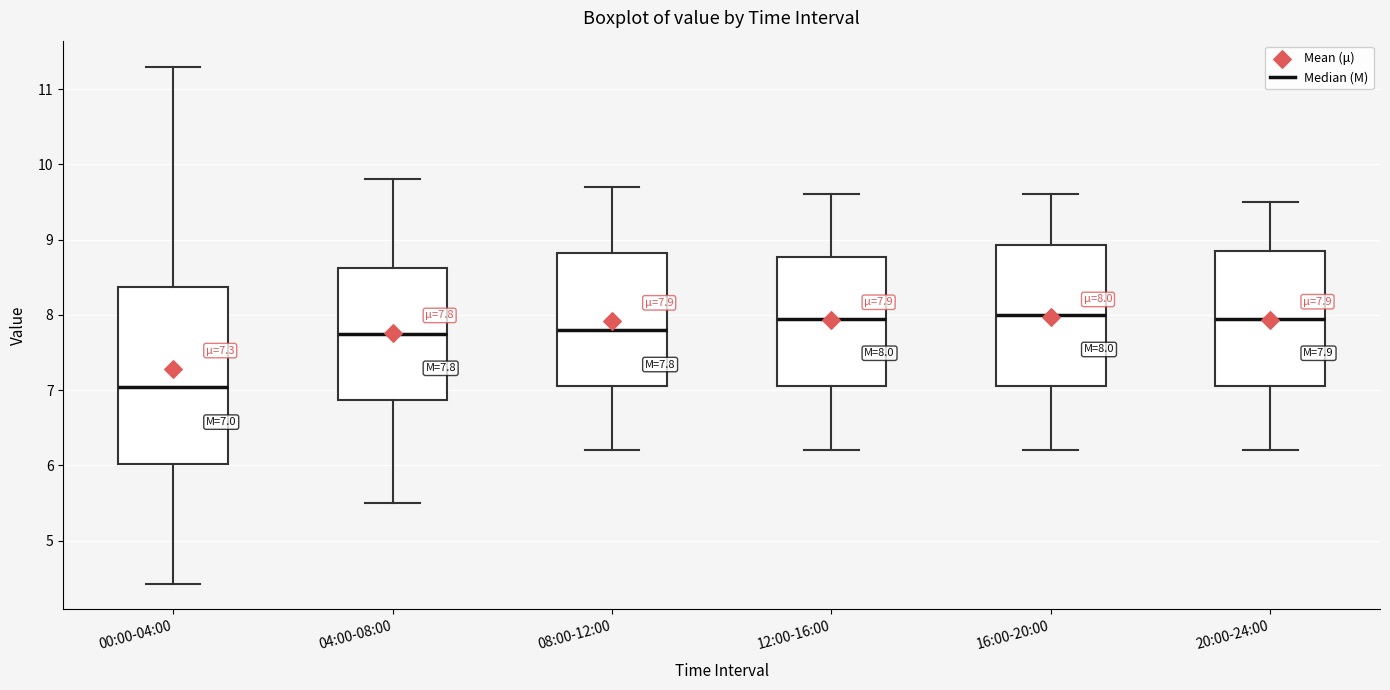

Which box is the tallest, from its lower edge to its upper edge?

00:00-04:00